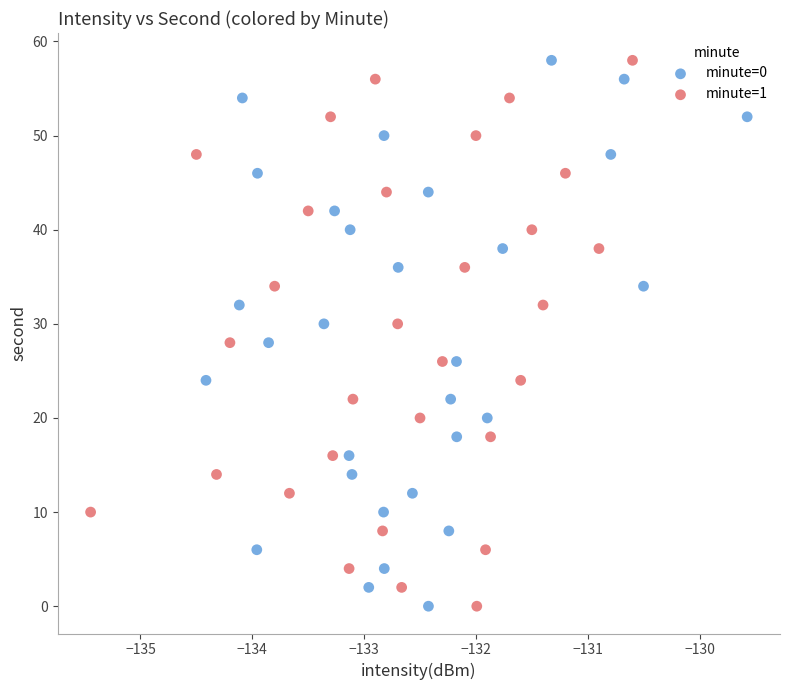

What are all the series names shown in the legend?

minute=0, minute=1